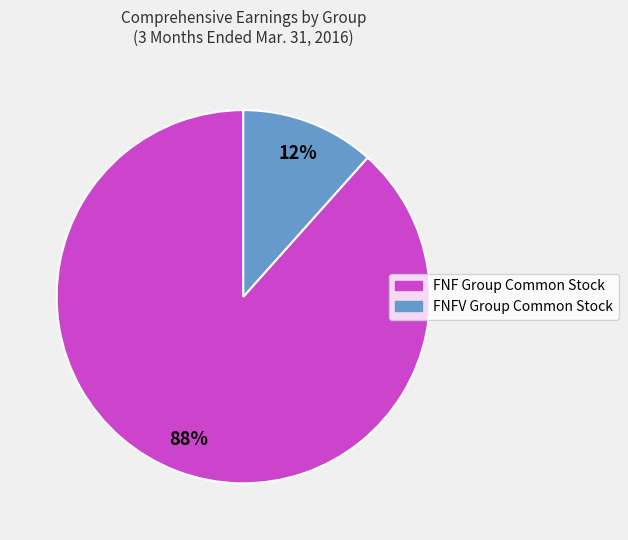

To the nearest percent, what is the combined percentage of FNFV Group Common Stock and FNF Group Common Stock?

100%